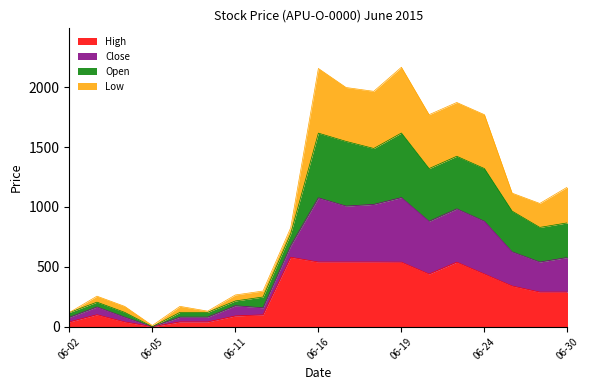

What is the maximum value for High?

580